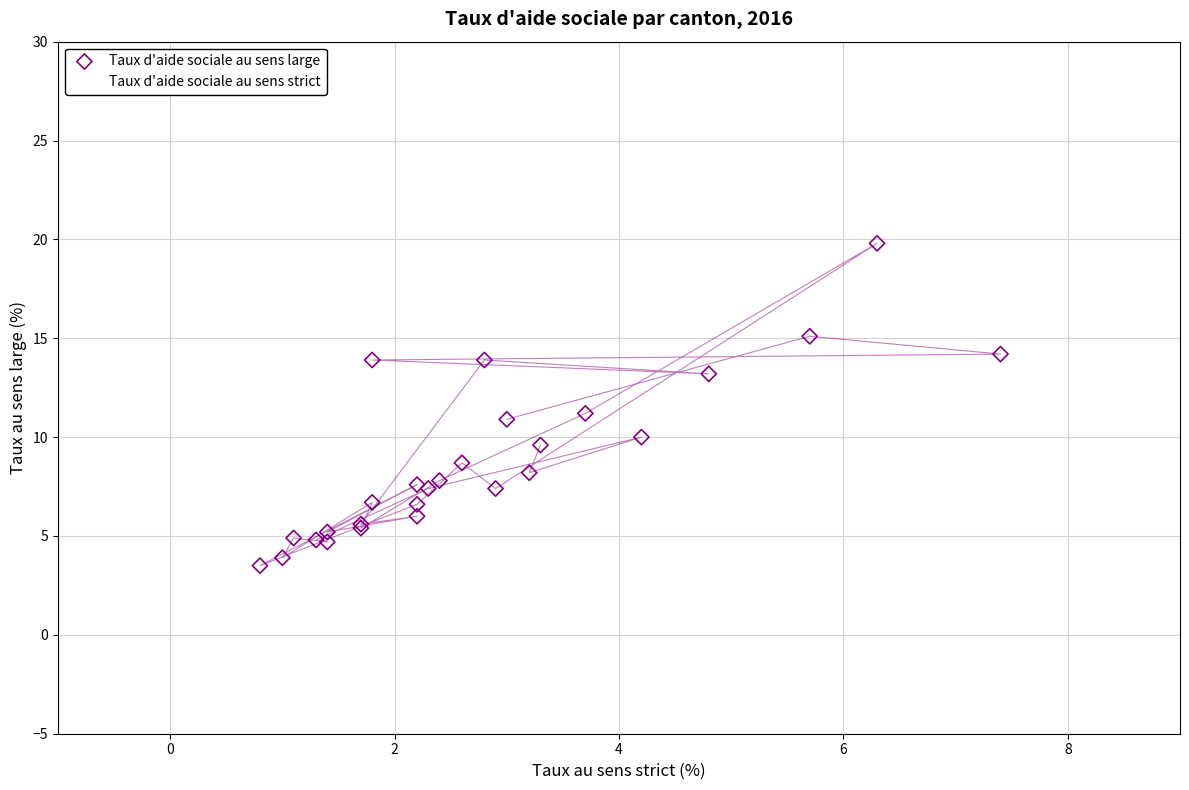

Which series reaches the maximum Y coordinate?

Taux d'aide sociale au sens large